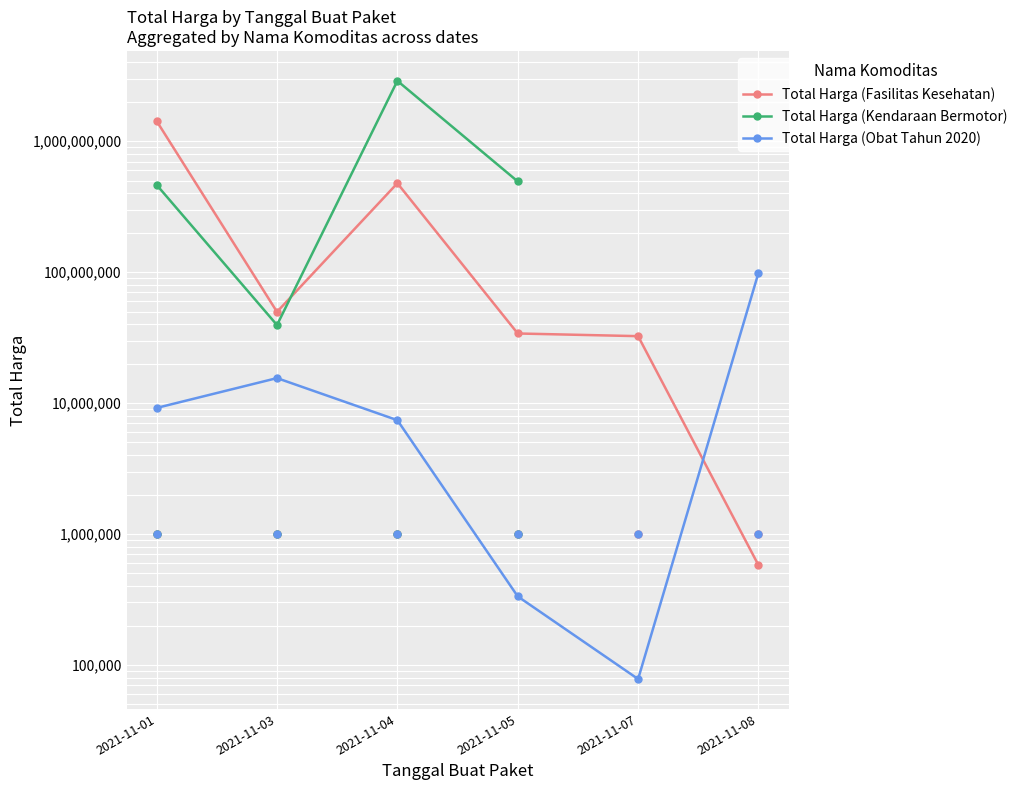

True or false: Total Harga (Obat Tahun 2020) and Total Harga (Fasilitas Kesehatan) intersect in this chart.

True